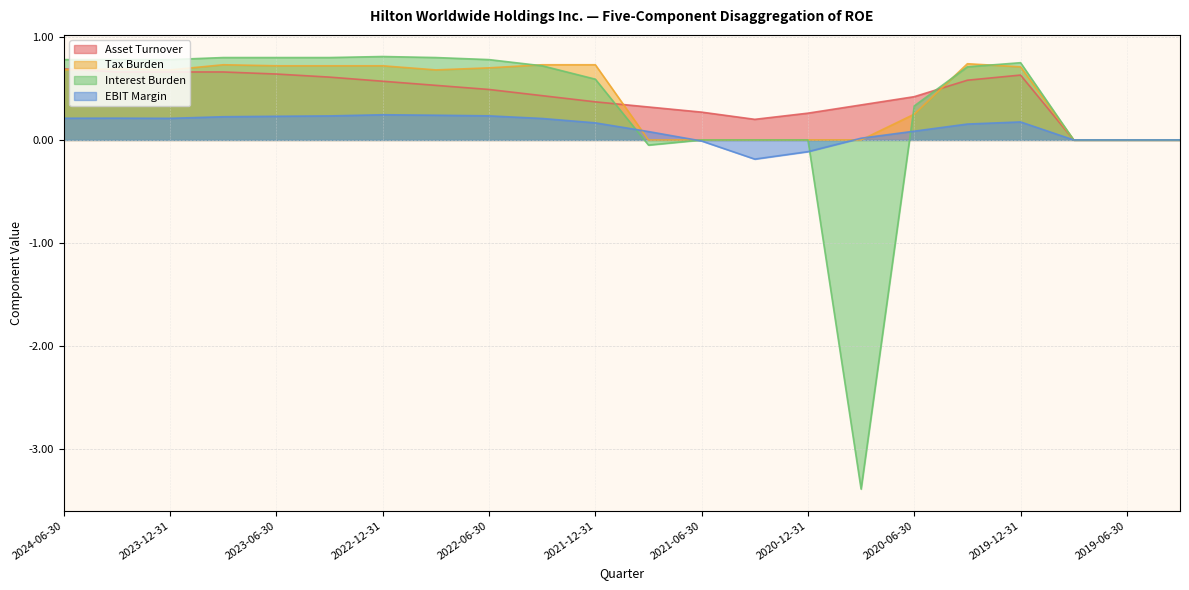

Reading left to right, extract all data points from this chart.

Asset Turnover: 0.7	0.7	0.7	0.7	0.6	0.6	0.6	0.5	0.5	0.4	0.4	0.3	0.3	0.2	0.3	0.3	0.4	0.6	0.6	0.0	0.0	0.0
Tax Burden: 0.7	0.7	0.7	0.7	0.7	0.7	0.7	0.7	0.7	0.7	0.7	0.0	0.0	0.0	0.0	0.0	0.2	0.7	0.7	0.0	0.0	0.0
Interest Burden: 0.8	0.8	0.8	0.8	0.8	0.8	0.8	0.8	0.8	0.7	0.6	-0.1	0.0	0.0	0.0	-3.4	0.3	0.7	0.8	0.0	0.0	0.0
EBIT Margin: 0.2	0.2	0.2	0.2	0.2	0.2	0.2	0.2	0.2	0.2	0.2	0.1	-0.0	-0.2	-0.1	0.0	0.1	0.2	0.2	0.0	0.0	0.0